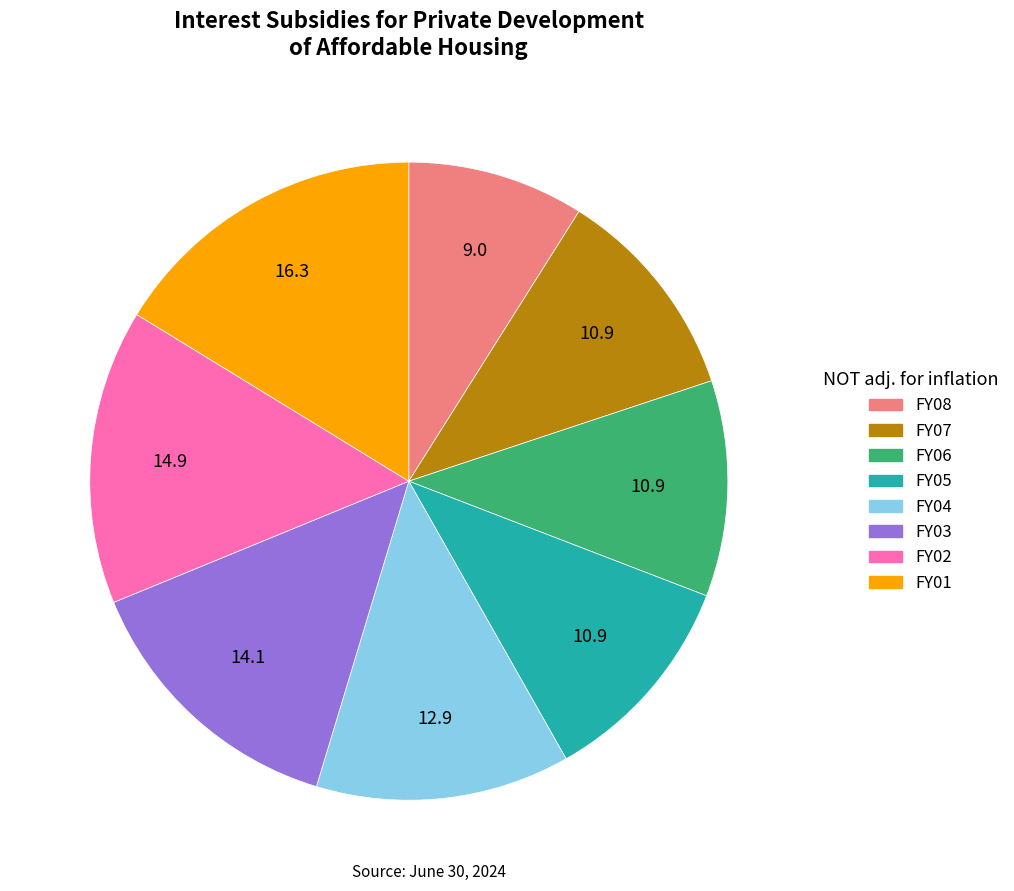

Combined, do FY04 and FY06 account for over 50%?

No